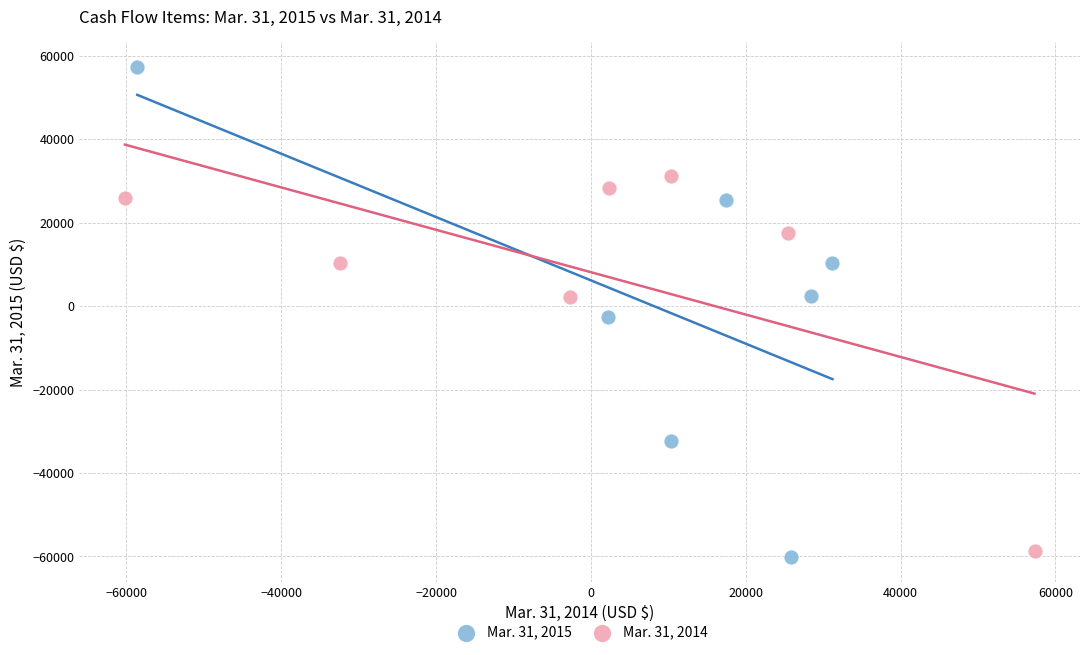

Which series has the largest Y range (max minus min)?

Mar. 31, 2015